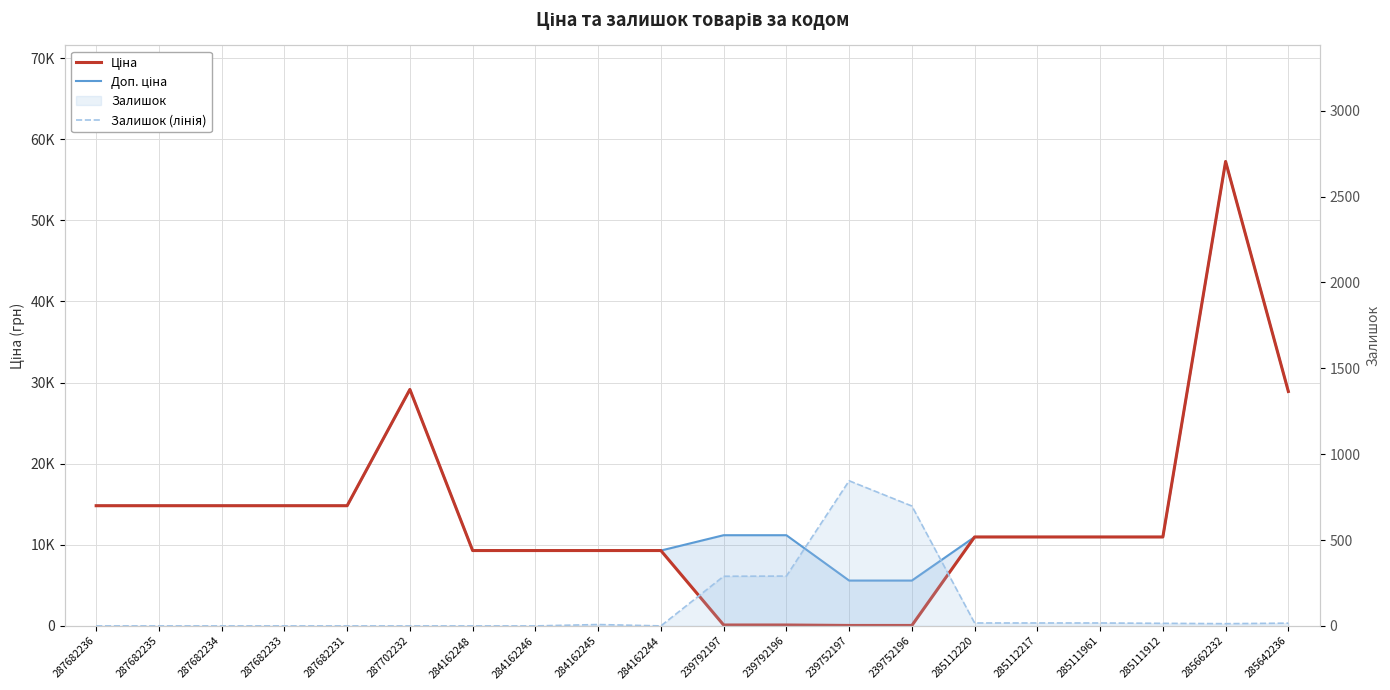

Where is Доп. ціна nearest to the value 31424?

287702232